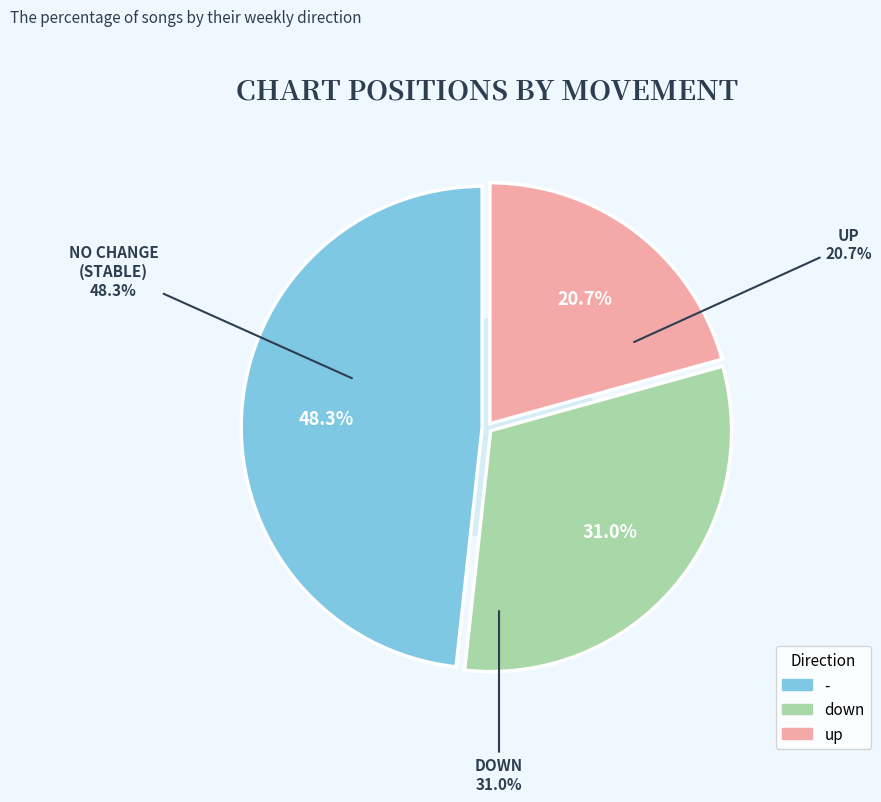

Approximately how many times larger is the value at - compared to down?

1.6